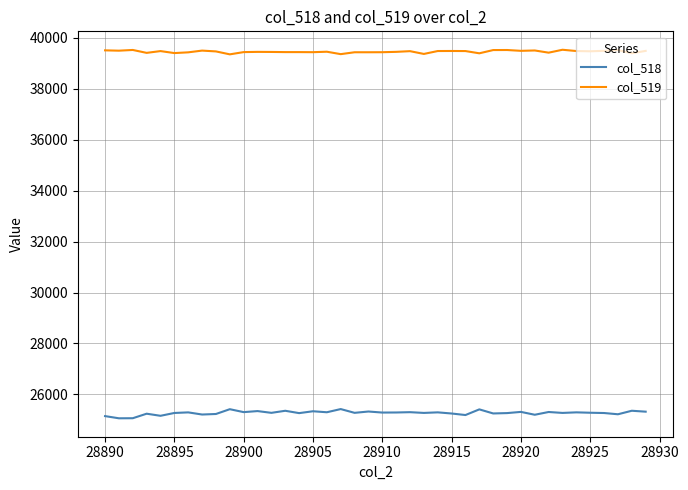

What is the greatest value displayed?

39526